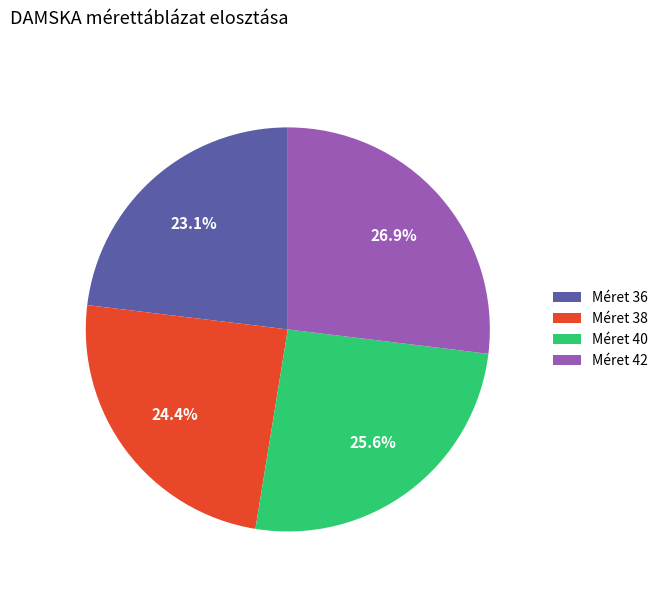

How many segments does this pie chart have?

4